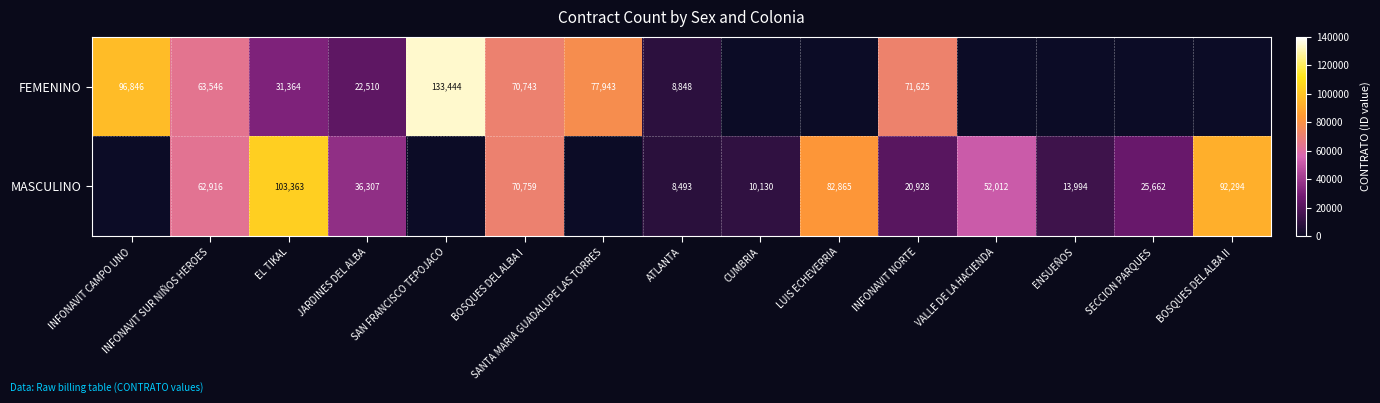

What is the maximum value shown in the chart?

133444